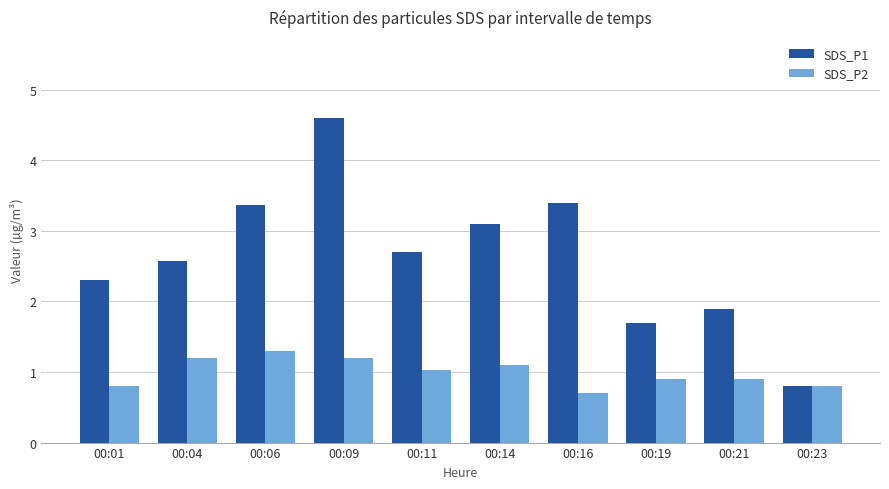

What is the difference between the SDS_P1 values at 00:23 and 00:14?

2.3